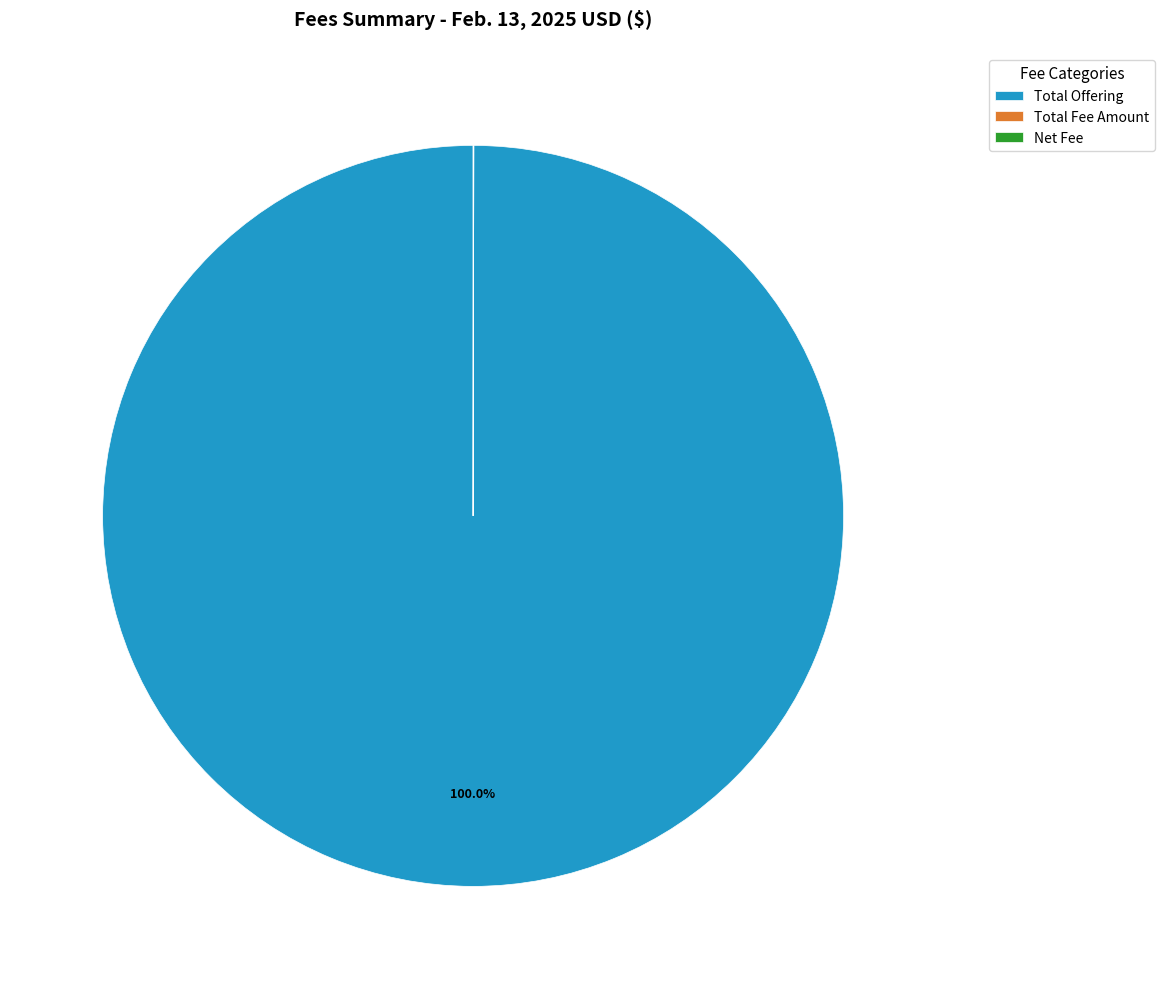

What is the largest slice in the pie chart?

Total Offering